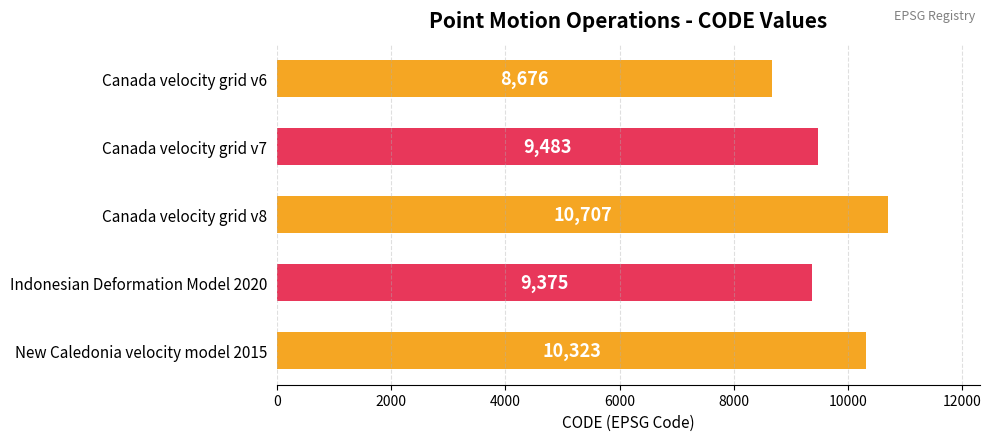

What is the label of the 5th bar from the top?

New Caledonia velocity model 2015